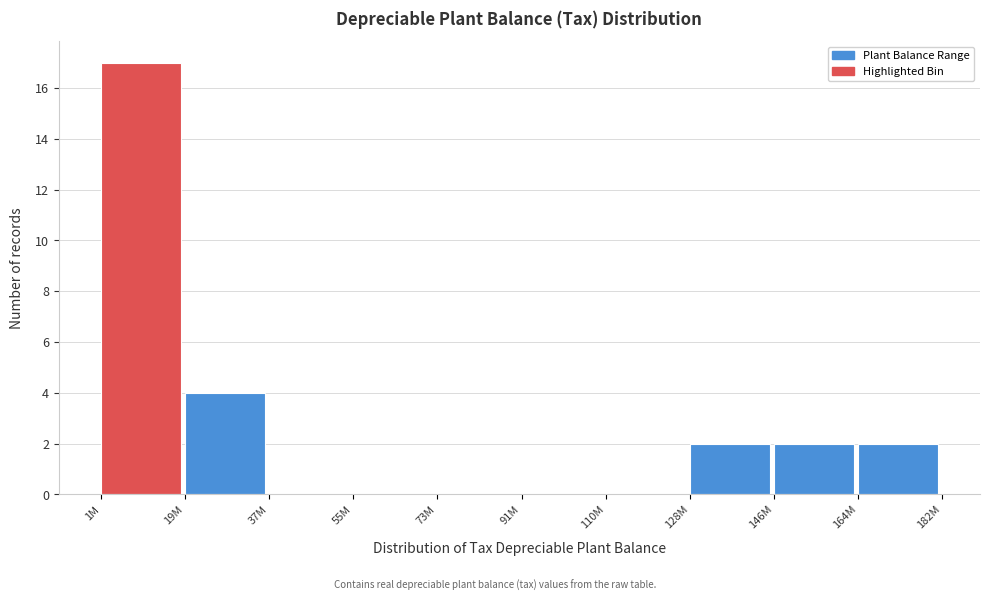

Reading left to right, transcribe all the data shown in this chart.

1M=17	19M=4	37M=0	55M=0	73M=0	91M=0	110M=0	128M=2	146M=2	164M=2